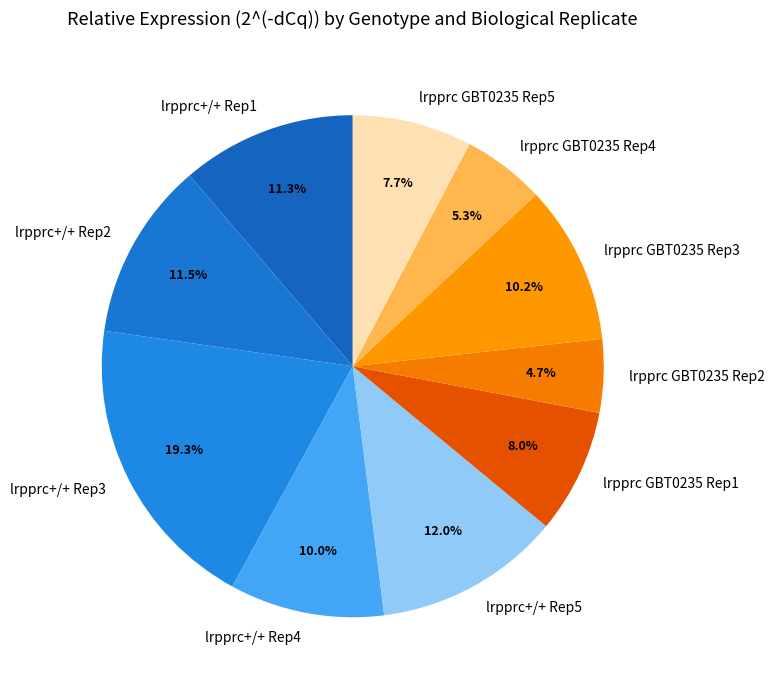

Is there a majority slice in this chart?

No